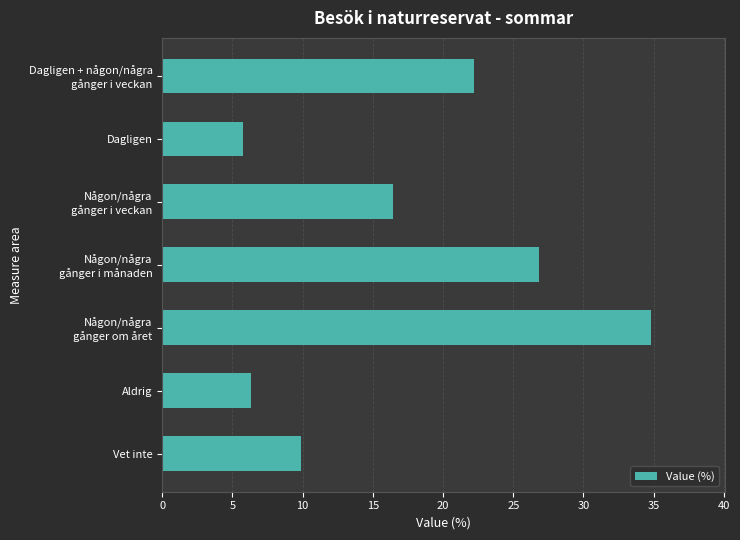

True or false: the data shows 2.5 at Dagligen.

False